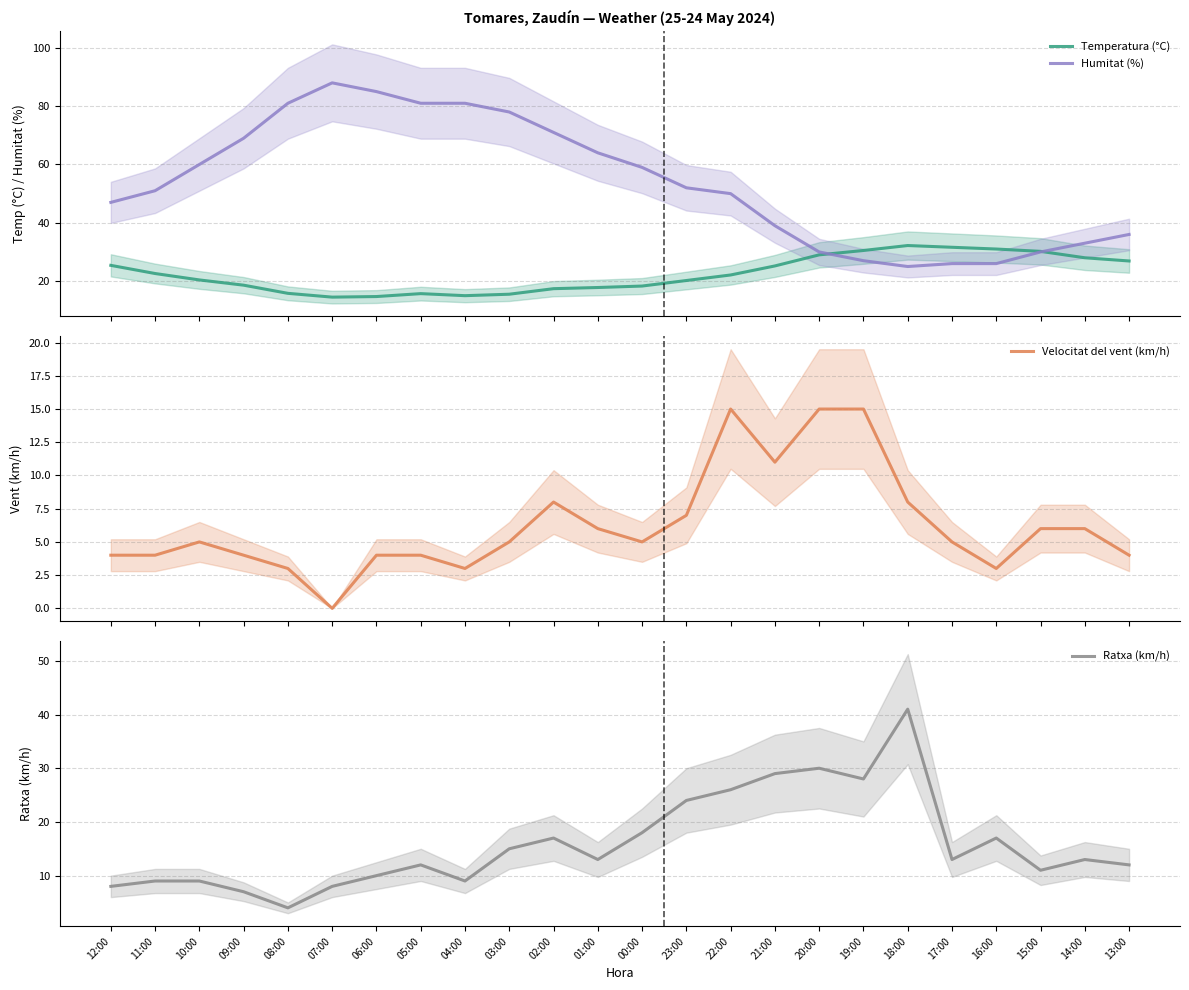

Reading left to right, transcribe all the data shown in this chart.

Temperatura (°C): 25.4	22.6	20.4	18.6	15.8	14.5	14.7	15.7	15.0	15.5	17.4	17.8	18.3	20.2	22.1	25.2	29.0	30.5	32.2	31.6	31.0	30.2	28.0	26.9
Humitat (%): 47.0	51.0	60.0	69.0	81.0	88.0	85.0	81.0	81.0	78.0	71.0	64.0	59.0	52.0	50.0	39.0	30.0	27.0	25.0	26.0	26.0	30.0	33.0	36.0
Velocitat del vent (km/h): 4.0	4.0	5.0	4.0	3.0	0.0	4.0	4.0	3.0	5.0	8.0	6.0	5.0	7.0	15.0	11.0	15.0	15.0	8.0	5.0	3.0	6.0	6.0	4.0
Ratxa (km/h): 8.0	9.0	9.0	7.0	4.0	8.0	10.0	12.0	9.0	15.0	17.0	13.0	18.0	24.0	26.0	29.0	30.0	28.0	41.0	13.0	17.0	11.0	13.0	12.0